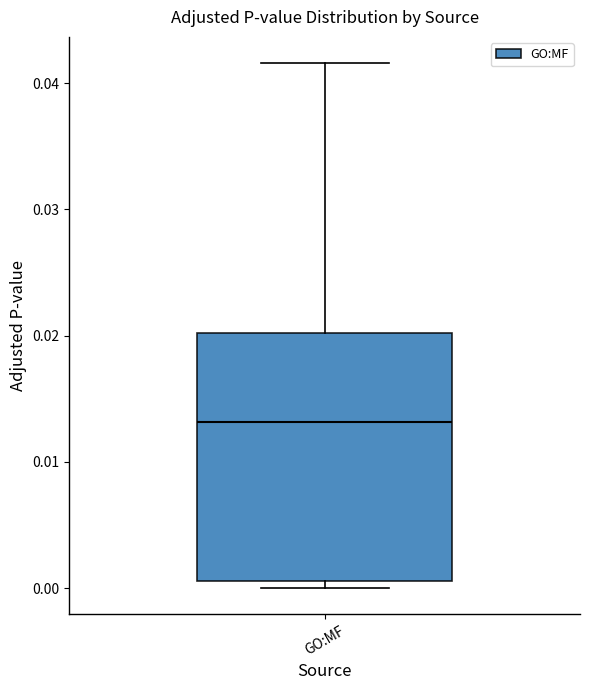

Read this box plot against the y-axis: the position of the median line, the range covered by the box, and the ends of both whiskers. The values are not printed on the chart, so give them approximately, as read against the axis.

median 0.013, box 0.001 to 0.020, whiskers 0.000 to 0.042